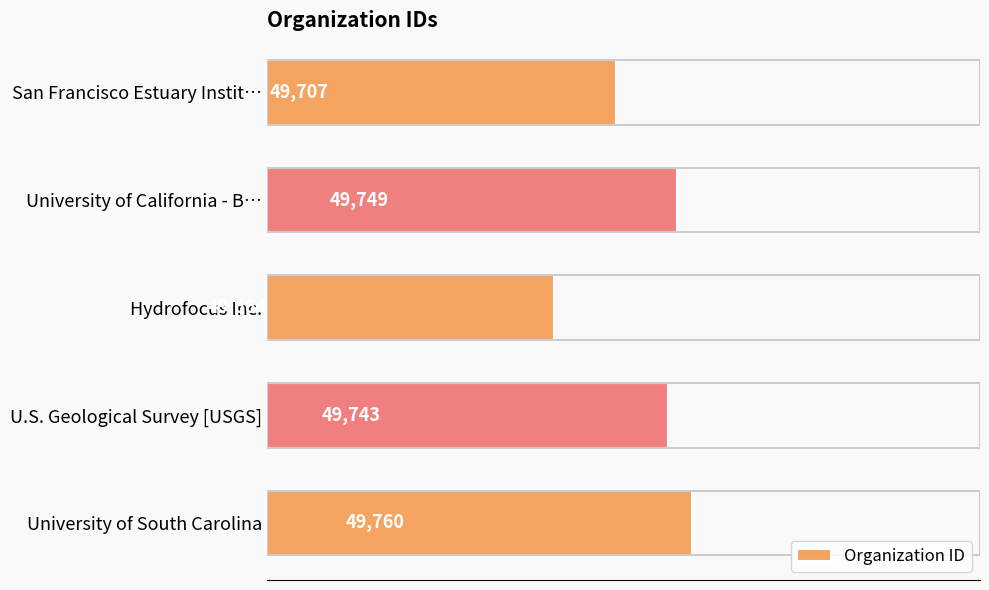

Reading bottom to top, list all the values displayed in this chart.

49760	49743	49664	49749	49707